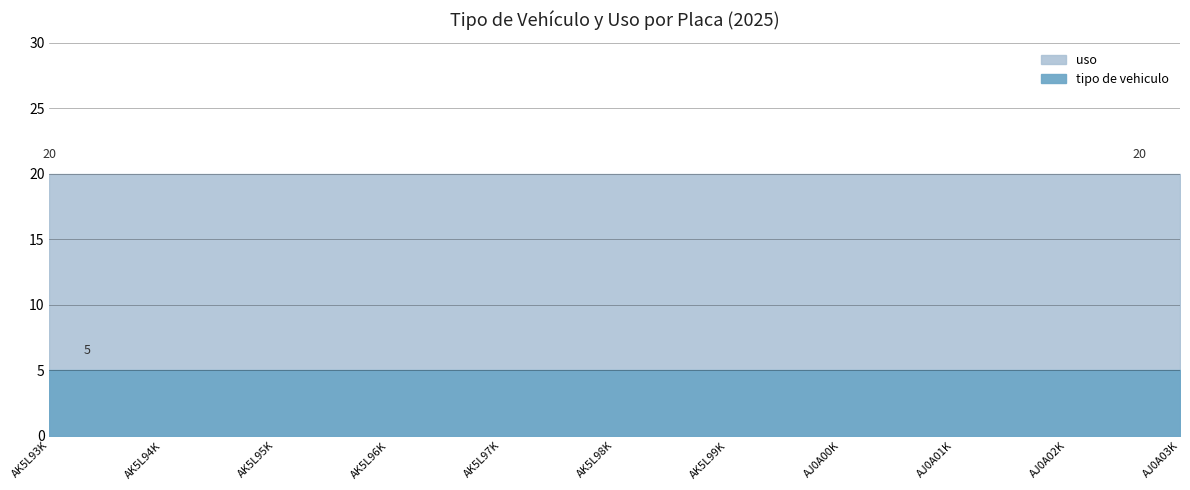

What is the label of the 11th point from the left?

AJ0A03K